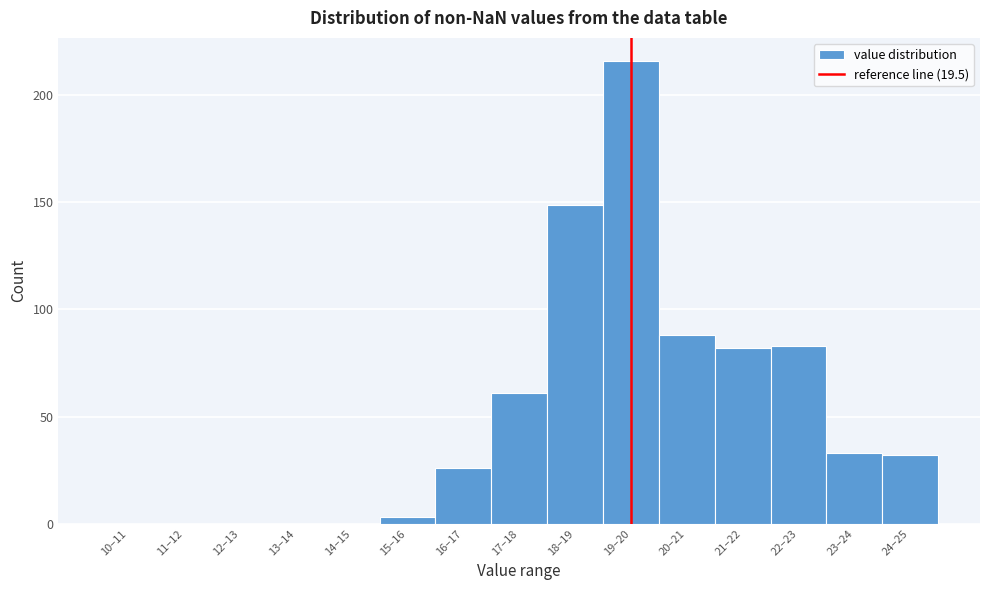

Reading left to right, list all the values displayed in this chart.

10–11=0	11–12=0	12–13=0	13–14=0	14–15=0	15–16=3	16–17=26	17–18=61	18–19=149	19–20=216	20–21=88	21–22=82	22–23=83	23–24=33	24–25=32